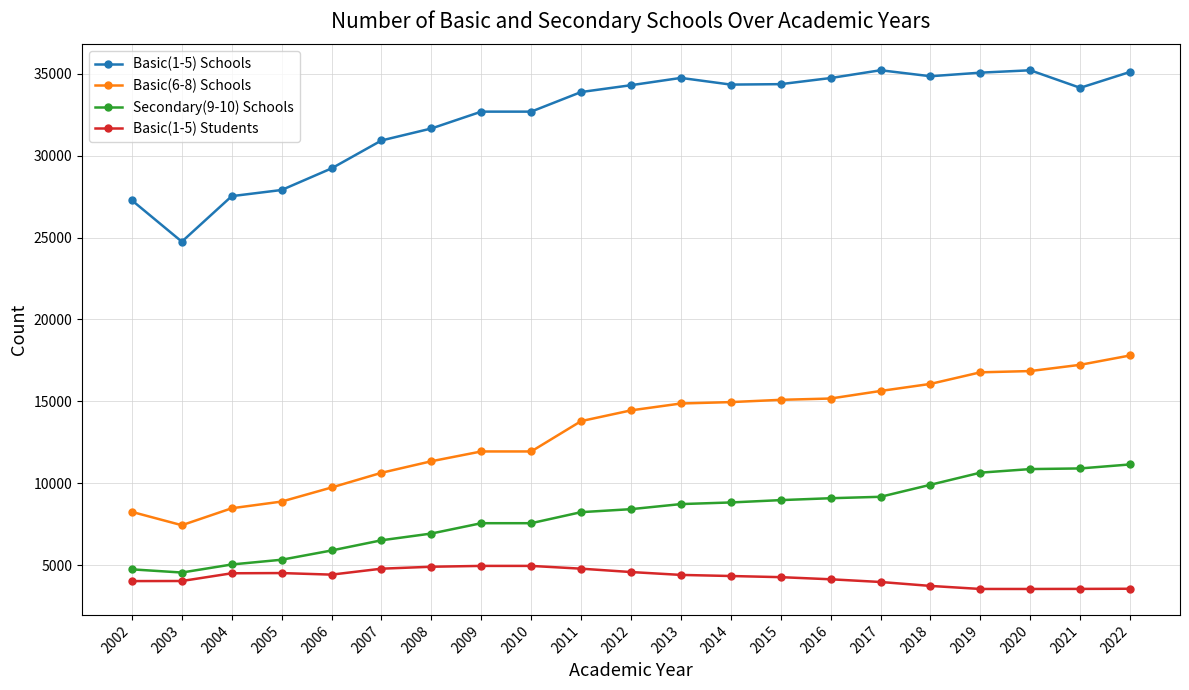

True or false: Basic(1-5) Schools and Secondary(9-10) Schools intersect in this chart.

False